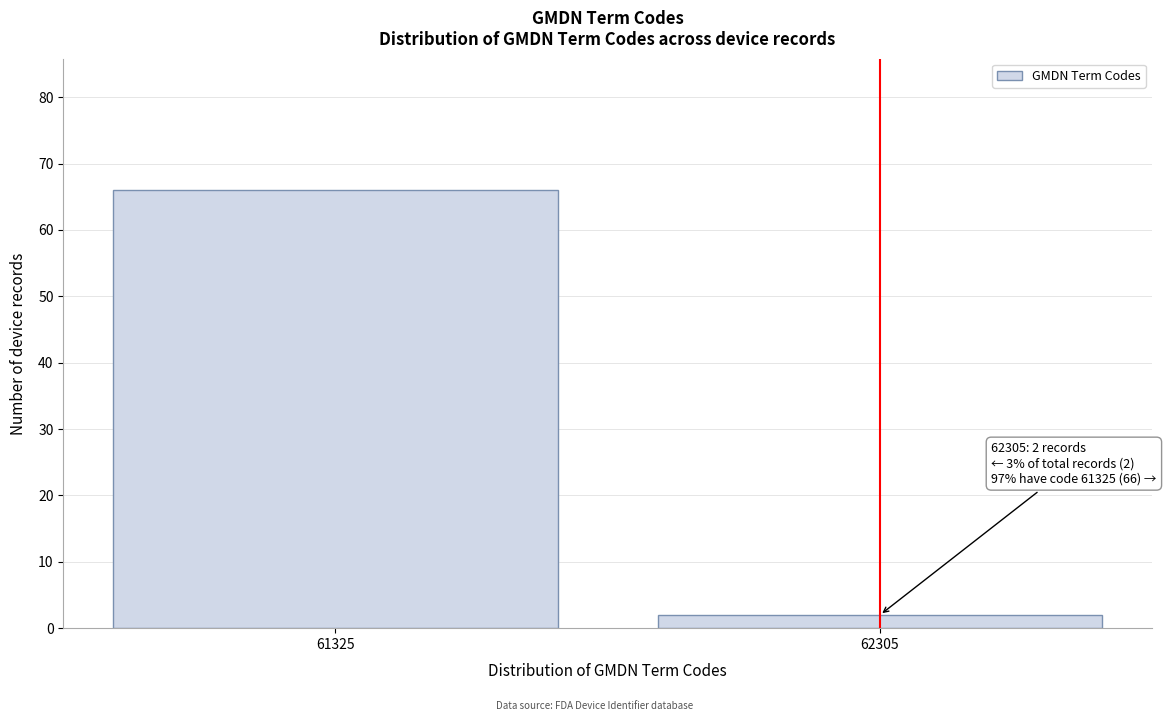

Reading left to right, extract all data points from this chart.

61325=66	62305=2